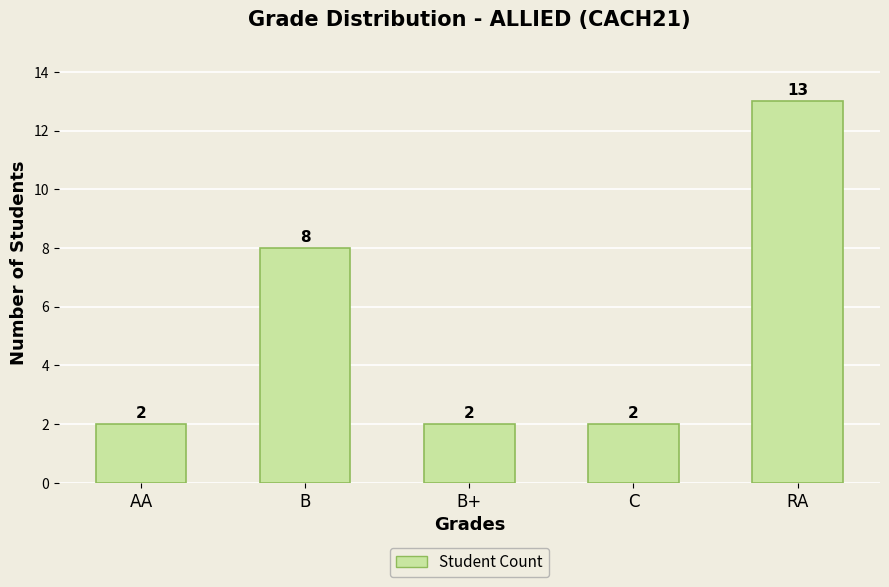

Does the chart contain stacked bars?

No